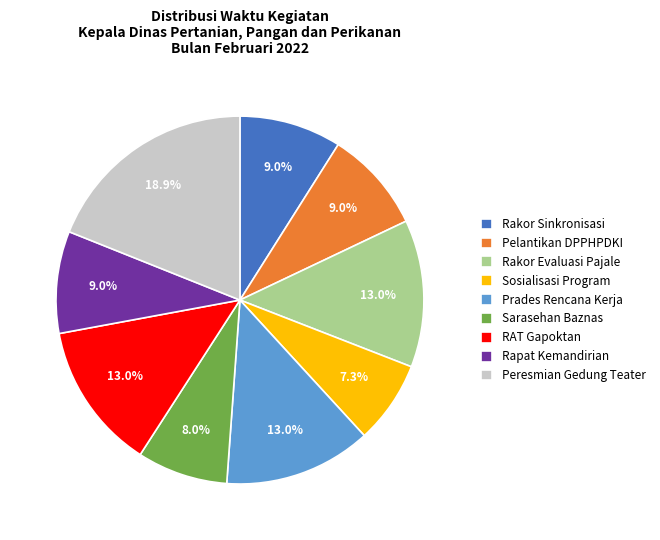

Approximately how many times larger is the value at Sarasehan Baznas compared to Prades Rencana Kerja?

0.6